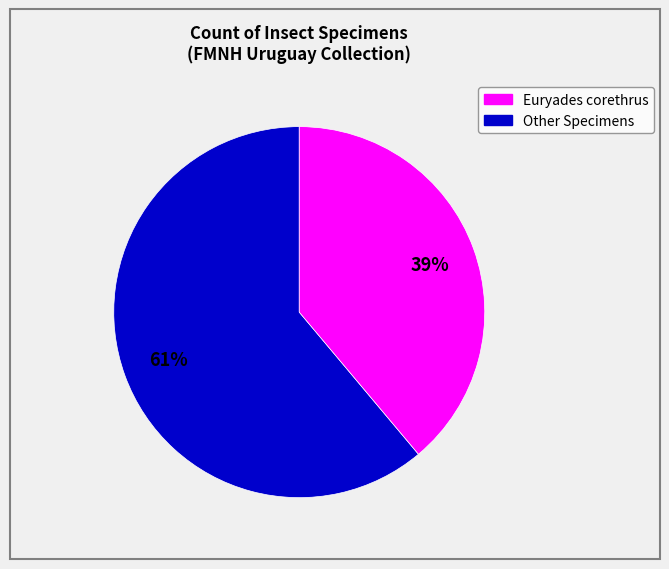

Is there a majority slice in this chart?

Yes